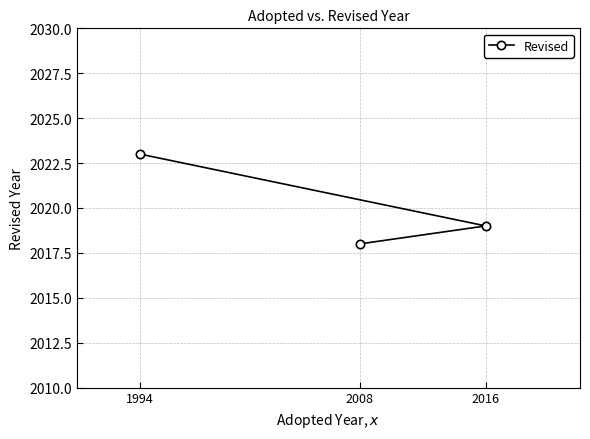

What is the minimum value shown in the chart?

2018